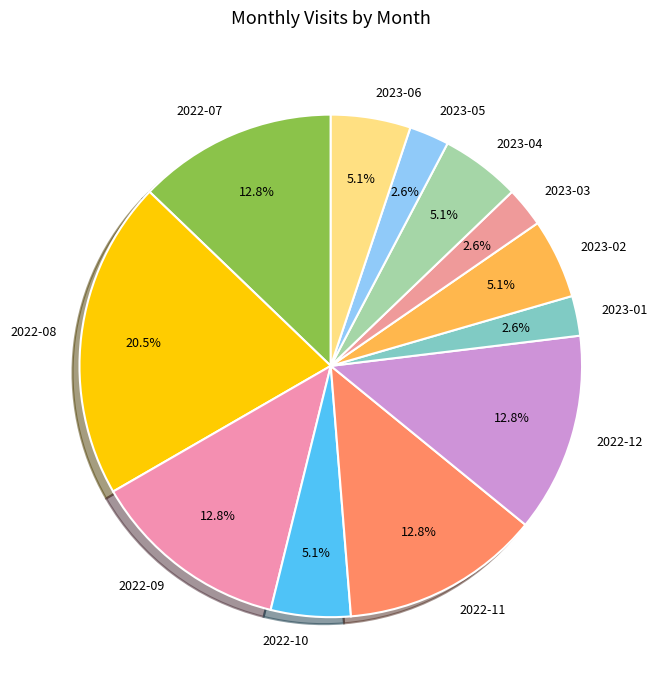

What percentage do 2023-05 and 2022-07 together represent?

15.4%